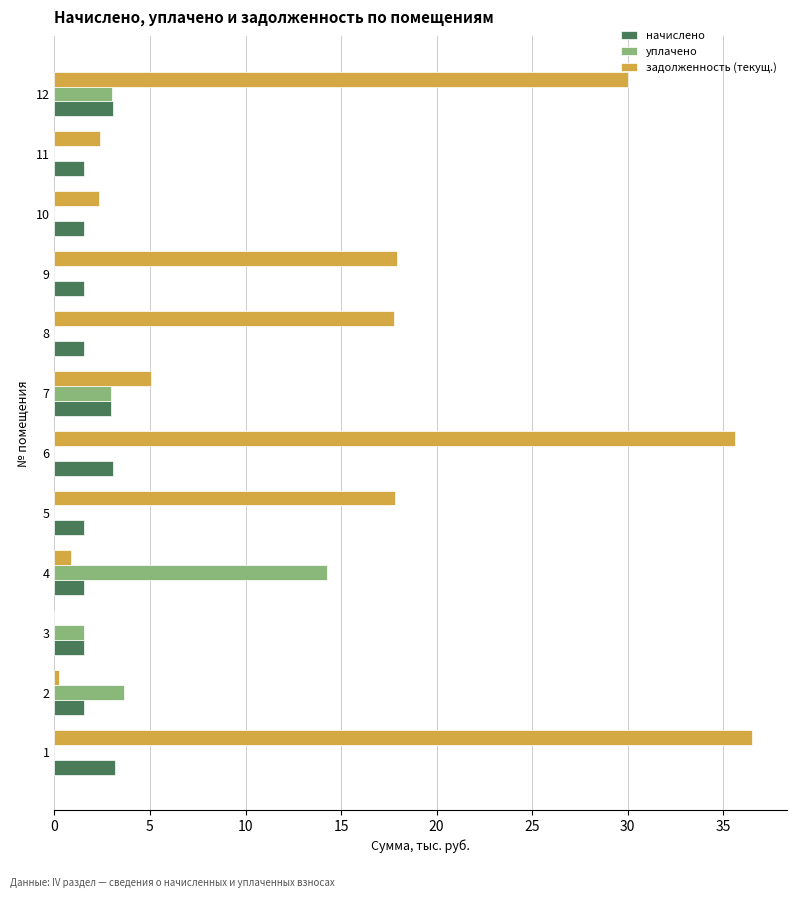

Which series changed the most between 4 and 6?

задолженность (текущ.)